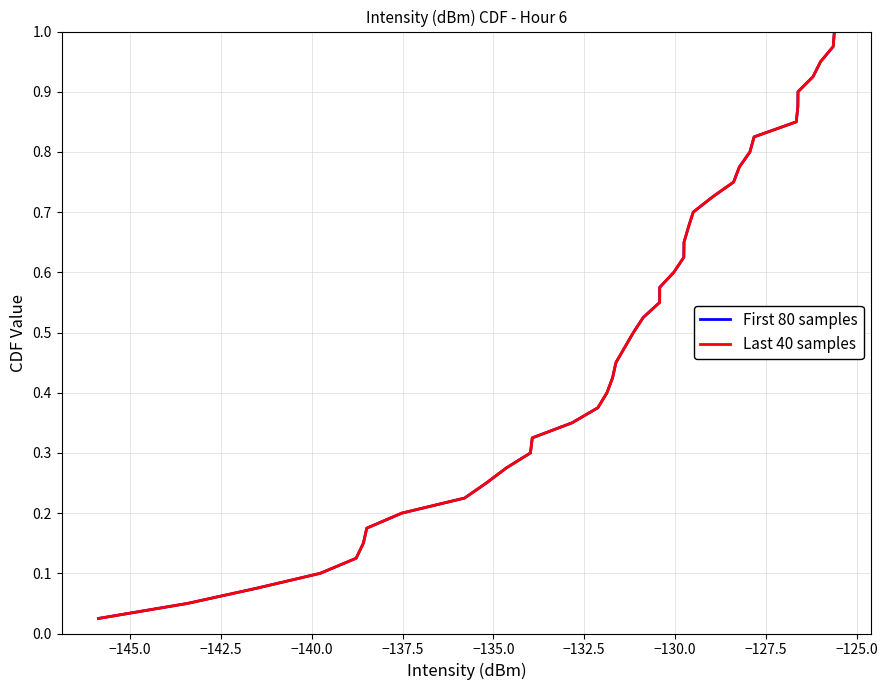

True or false: Last 40 samples and First 80 samples intersect in this chart.

False